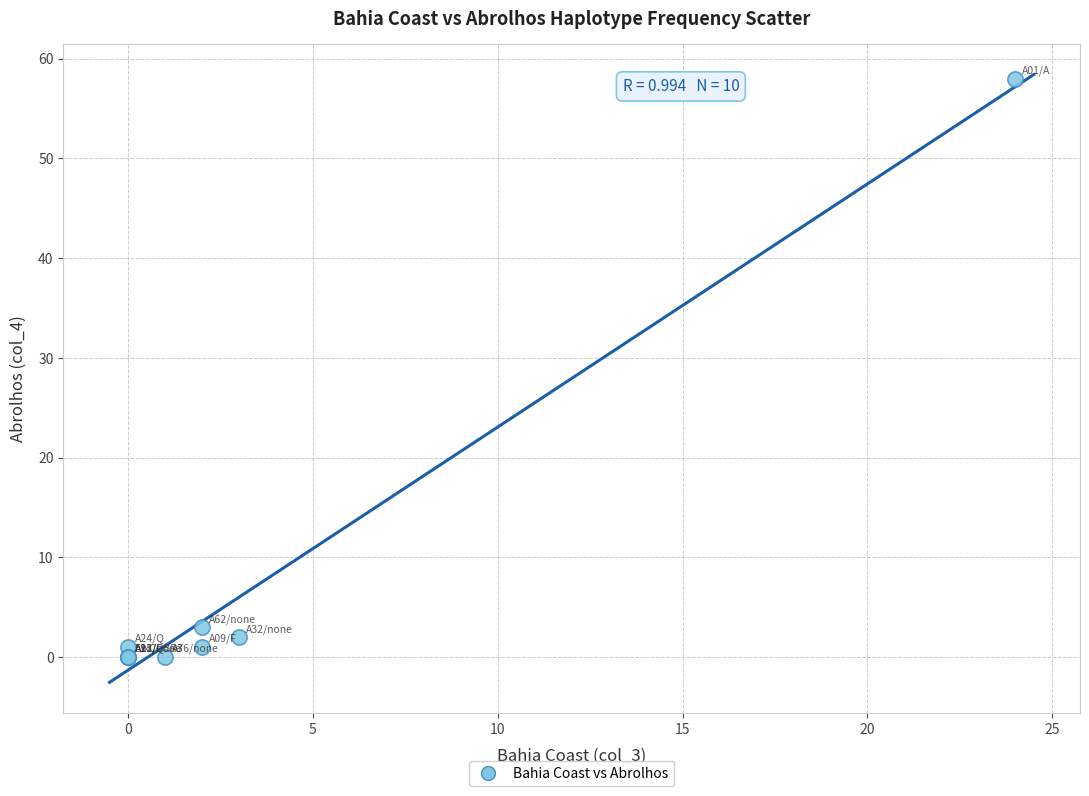

What Y value in the scatter plot is closest to 29?

3